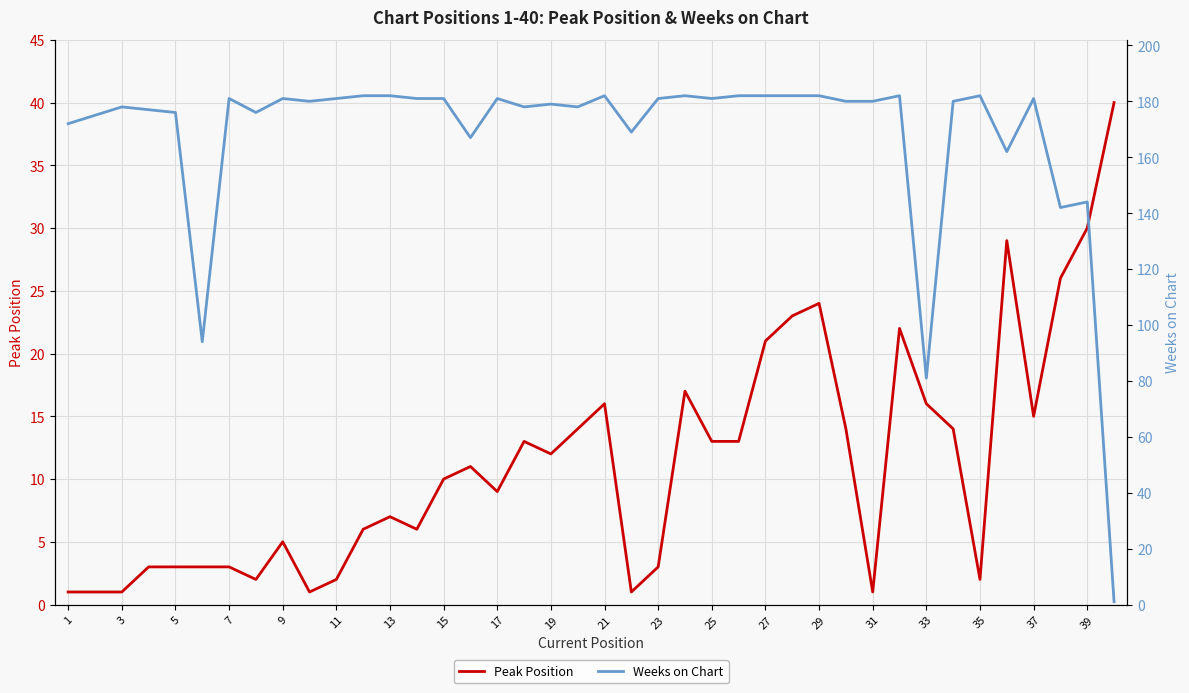

What value does the Peak Position series have at 37?

15